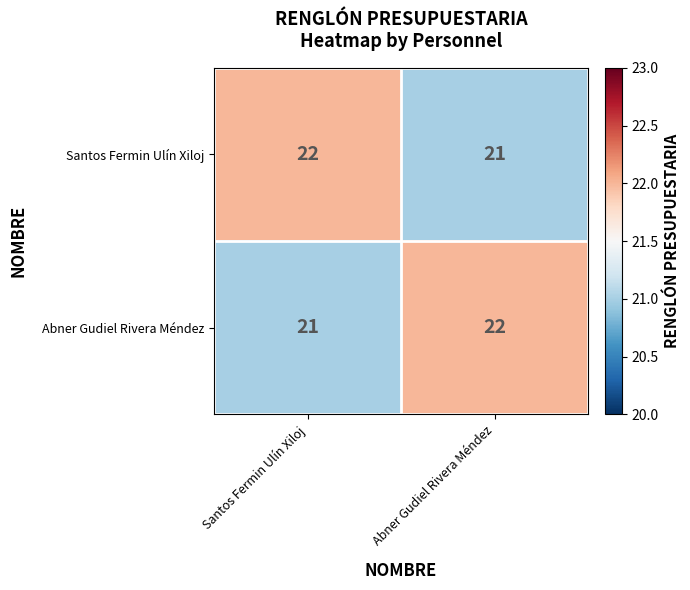

What is the smallest value displayed?

21